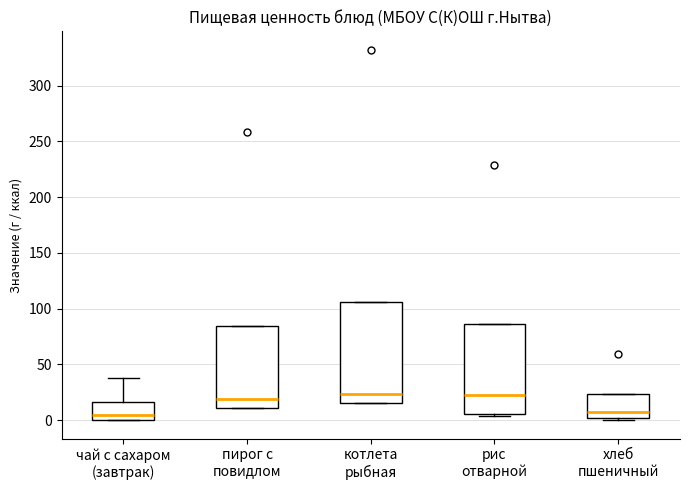

Where is the upper edge of the box for пирог с повидлом on the y-axis? The values are not printed on the chart, so give them approximately, as read against the axis.

85